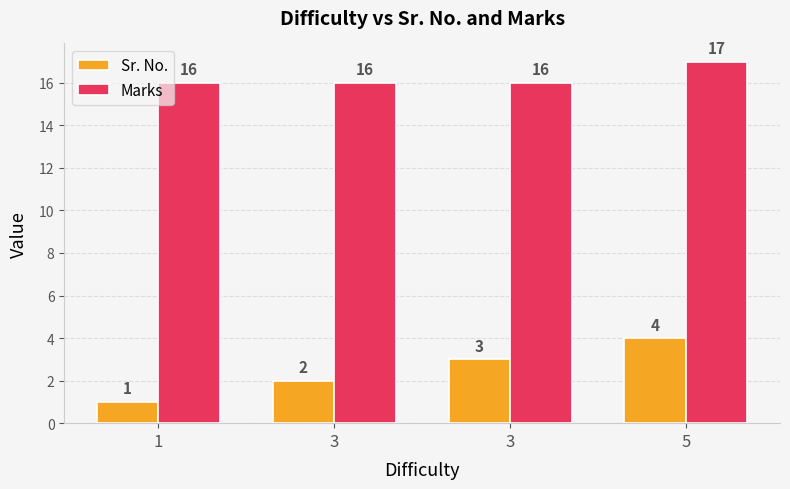

Which label corresponds to the smallest value in the chart?

1